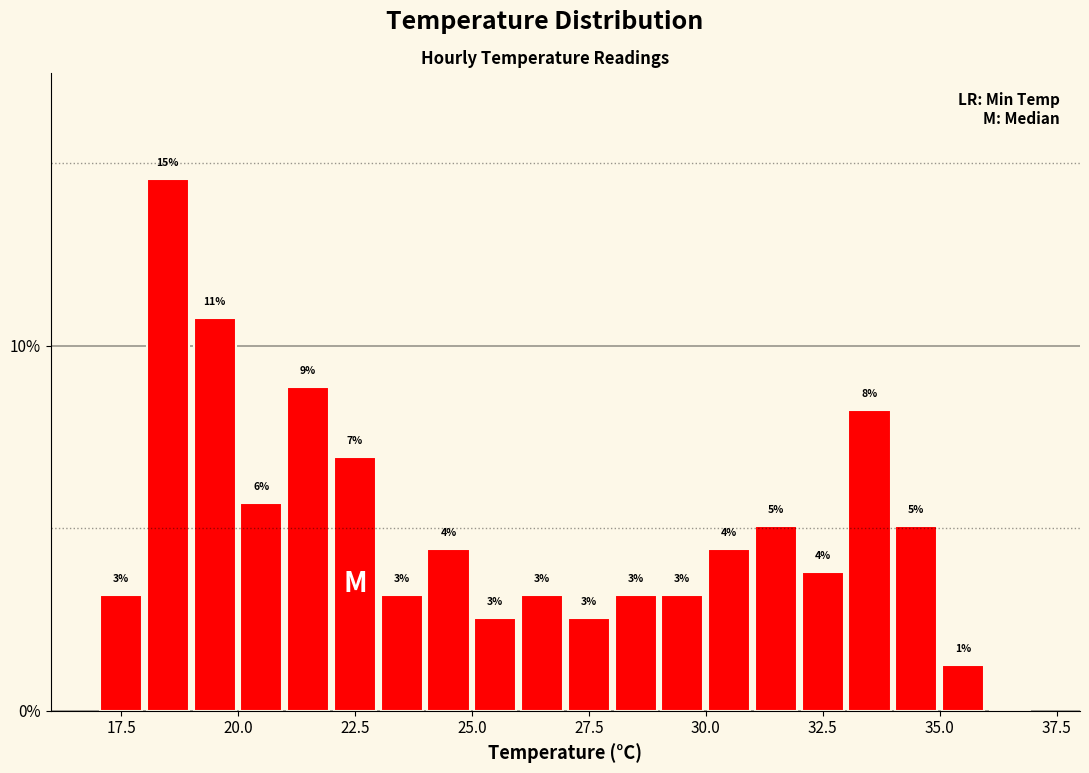

Read against the x-axis, roughly where is the centre of the tallest bar?

18.5